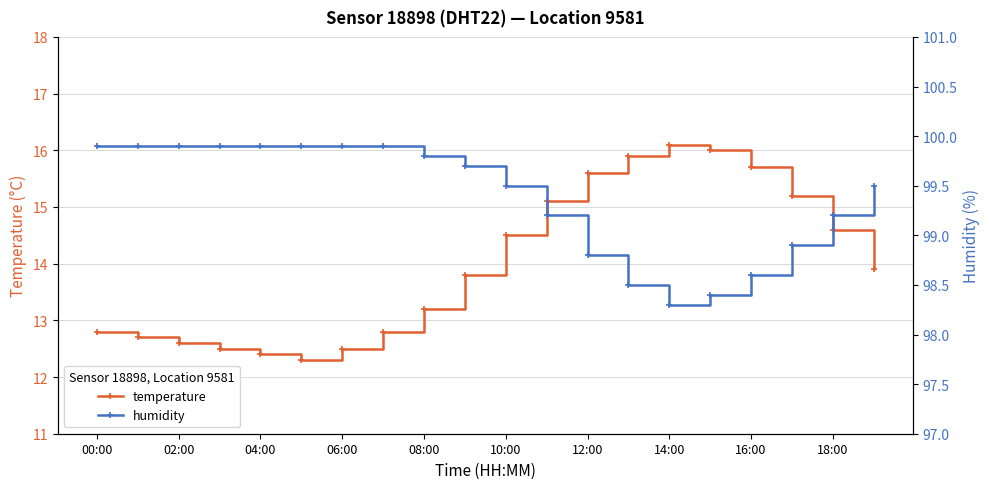

True or false: temperature has more than 0 points higher than both neighbors.

True